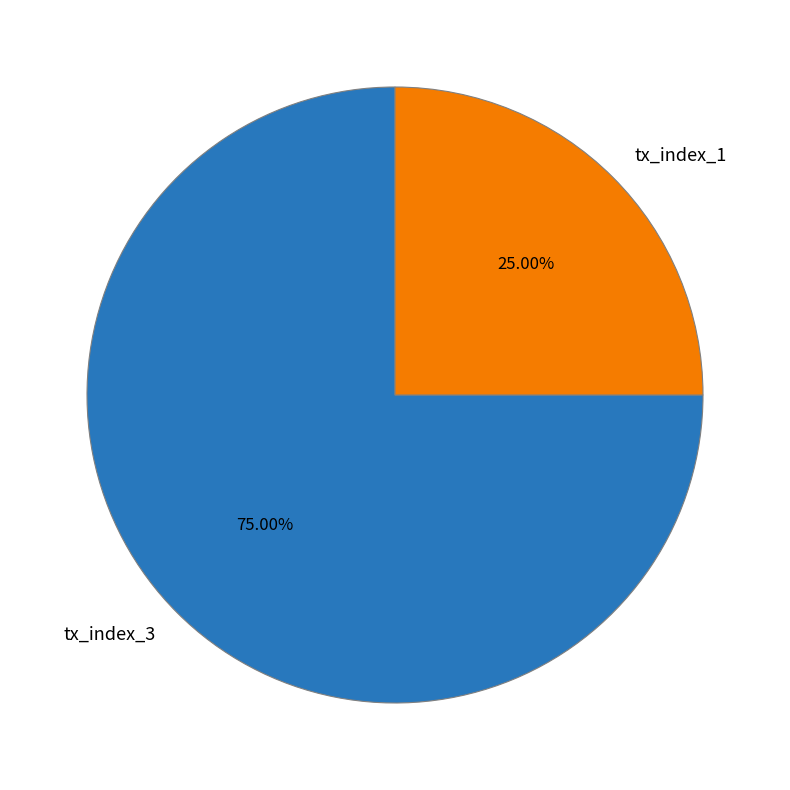

How many segments does this pie chart have?

2